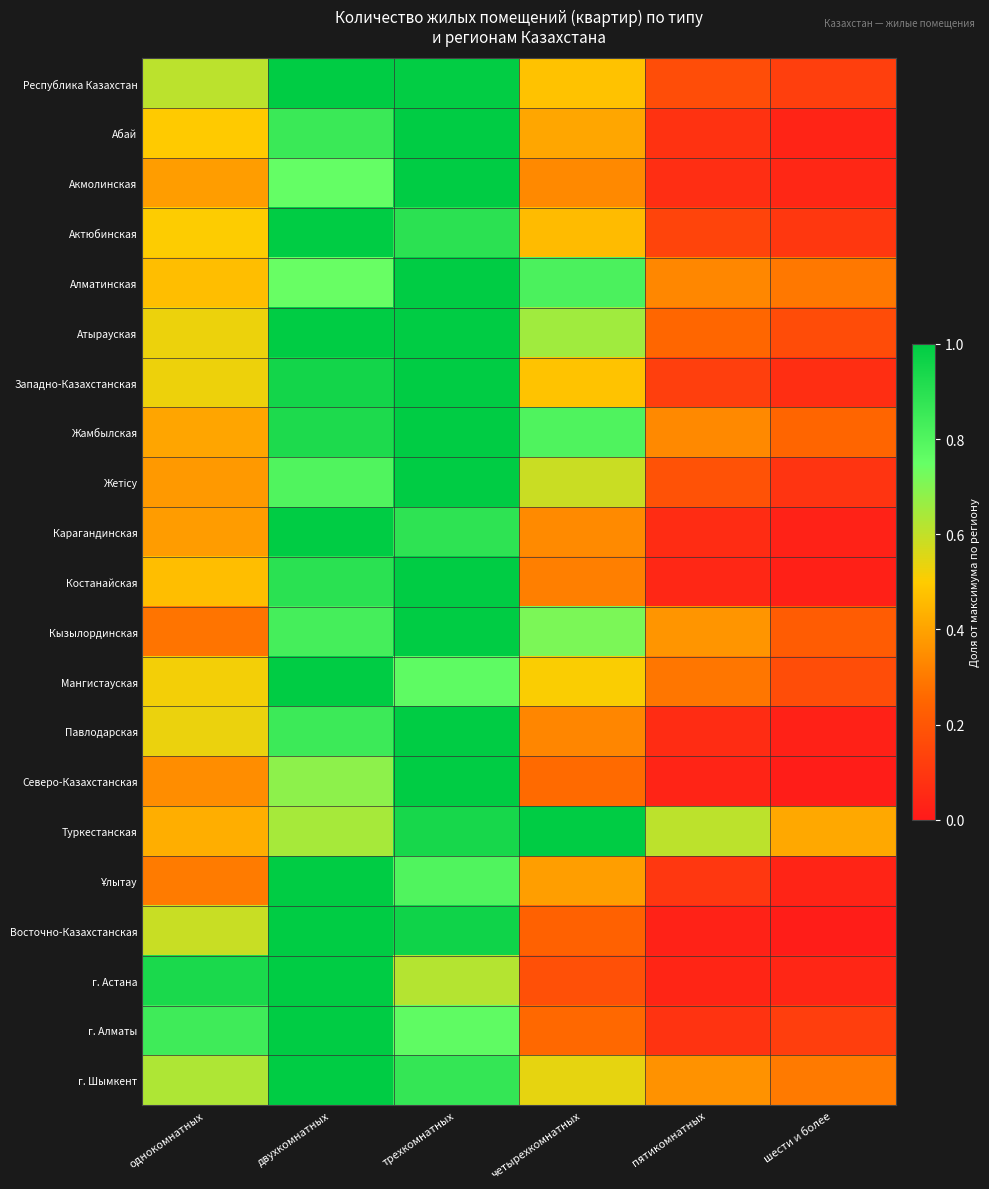

Which series has the largest total across all categories?

Туркестанская